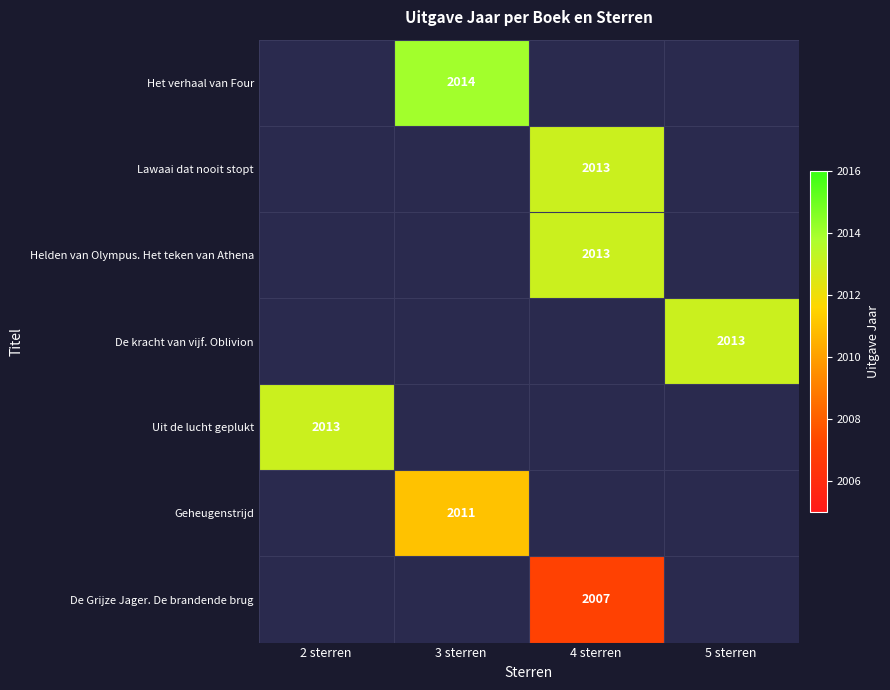

Is it true that Lawaai dat nooit stopt equals 1136 at 4 sterren?

False